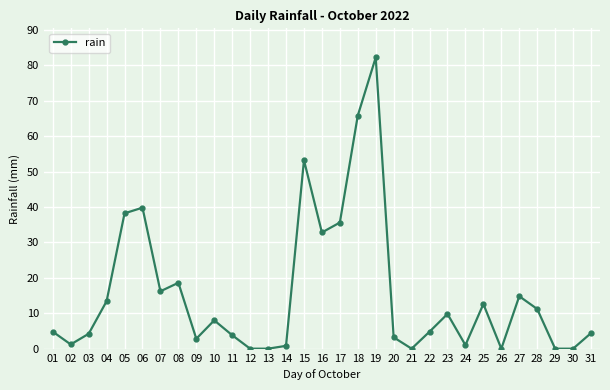

What is the difference between the values at 12 and 28?

11.2